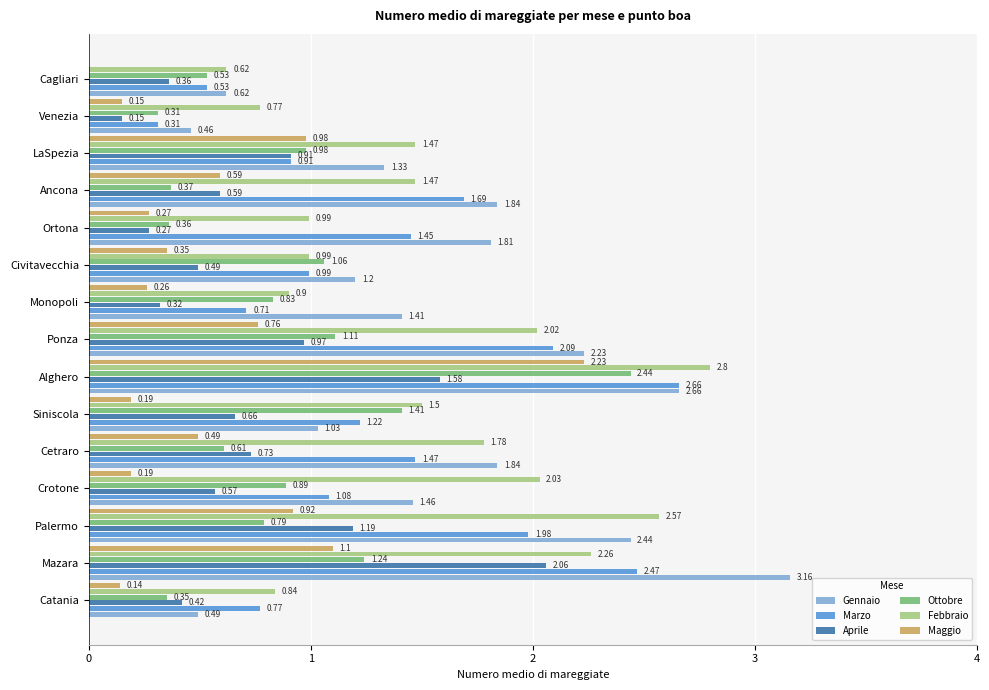

Between Cetraro and Civitavecchia, which series saw the biggest shift?

Febbraio